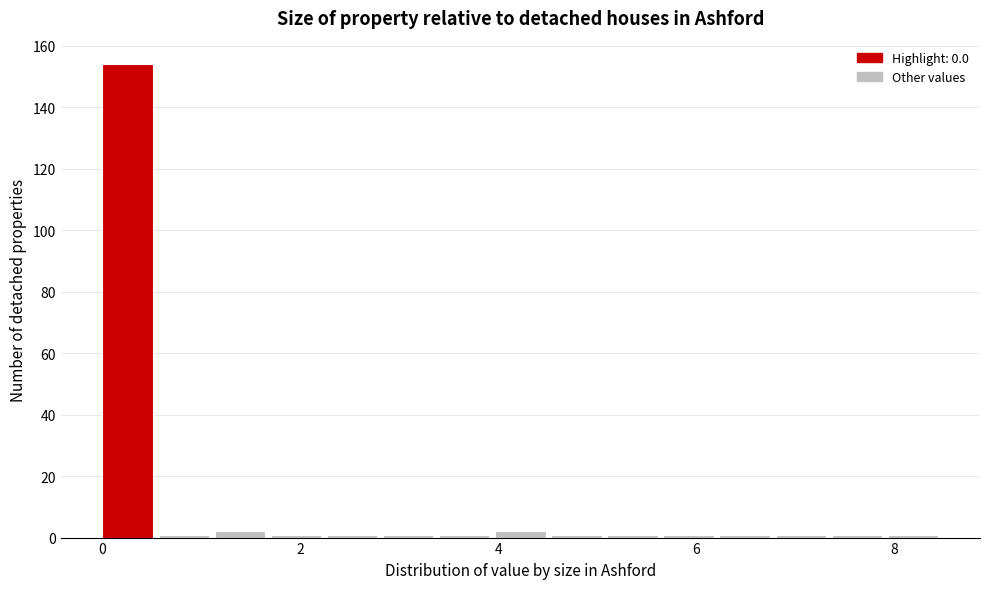

Around what value on the x-axis is the tallest bar? Give the approximate position of its centre, as read against the axis.

0.2